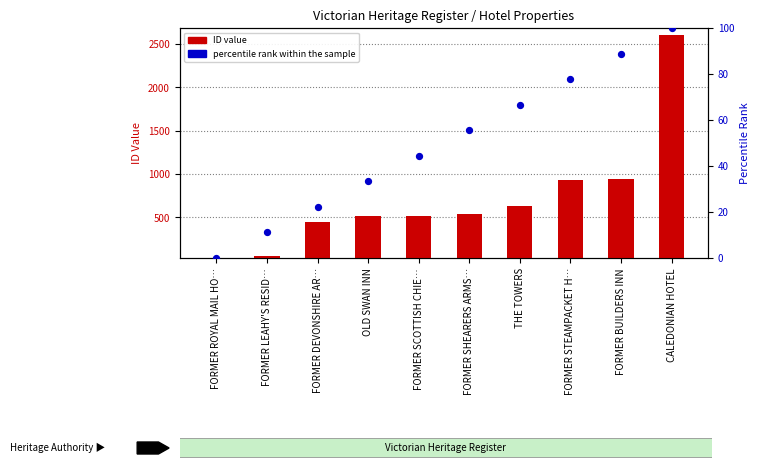

Which series contains the highest Y value?

ID value